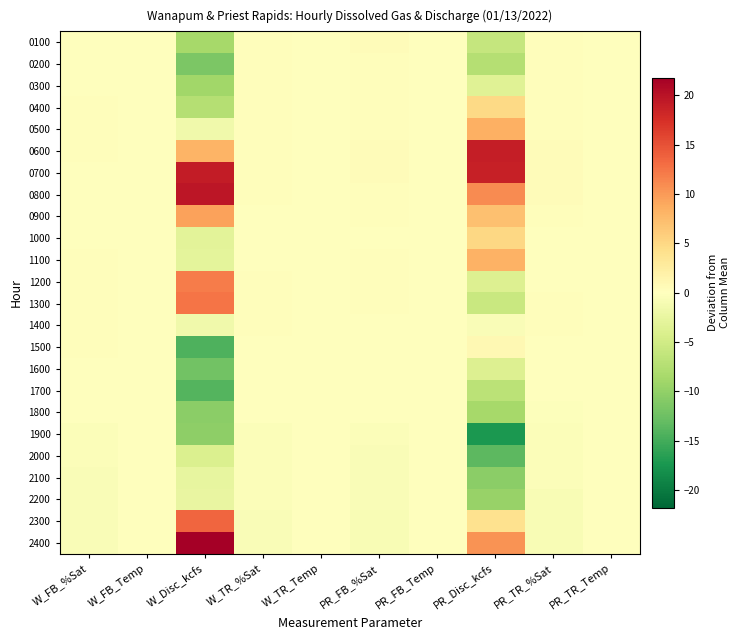

List the series in order of their peak value, lowest first.

1800, 2200, 2100, 1900, 2000, 1600, 1700, 0200, 0300, 1400, 0100, 1500, 0400, 1000, 1100, 0500, 0900, 1200, 1300, 2300, 0600, 0700, 0800, 2400